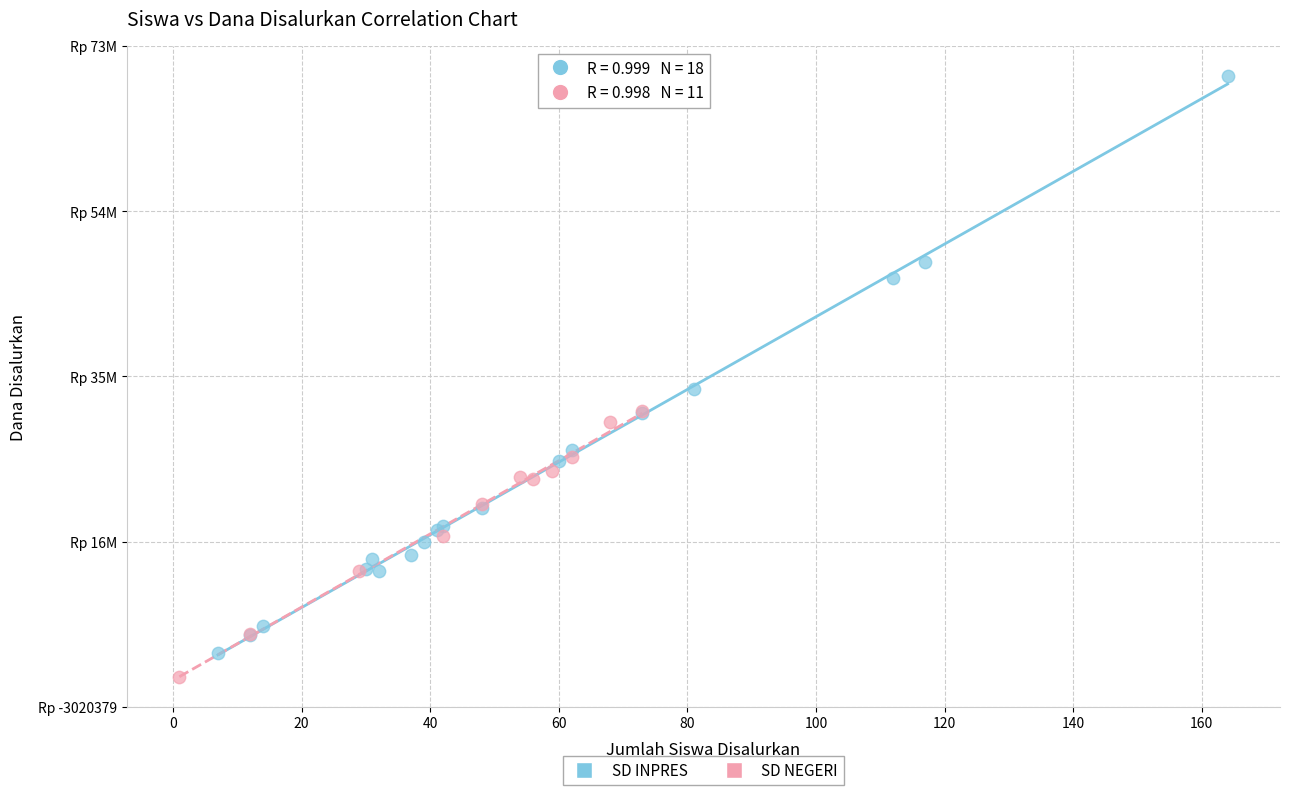

Which series has the largest Y range (max minus min)?

SD INPRES